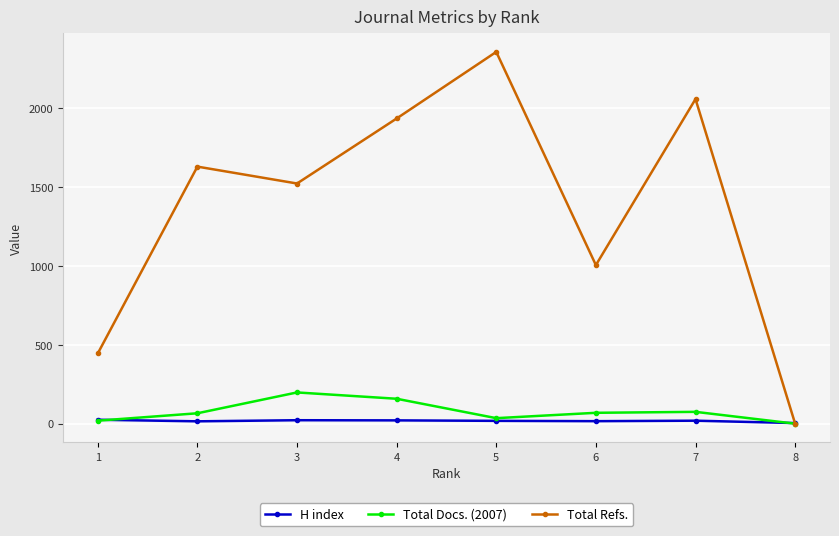

Is the value of Total Refs. at 6 greater than the value of H index at 8?

Yes